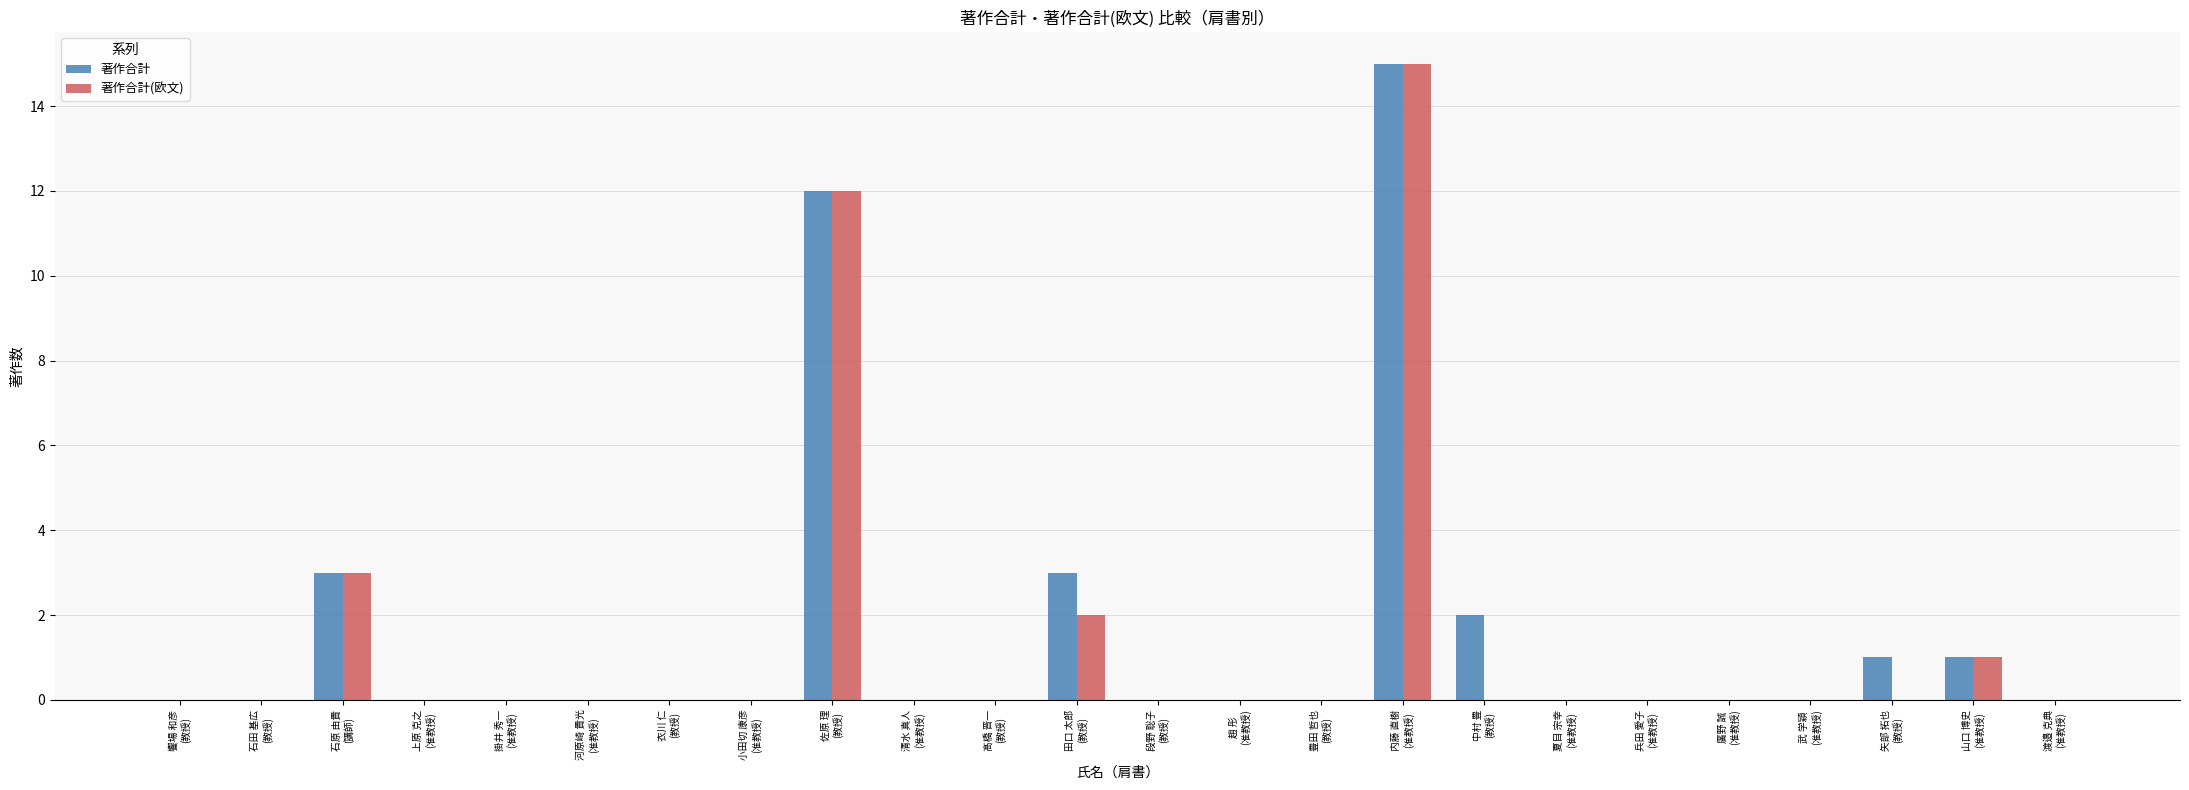

What is the sum of all 著作合計(欧文) values?

33